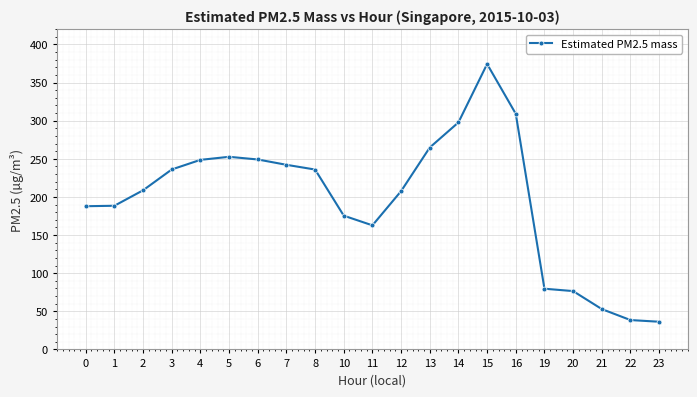

What is the value of the 5th point from the left?

248.6